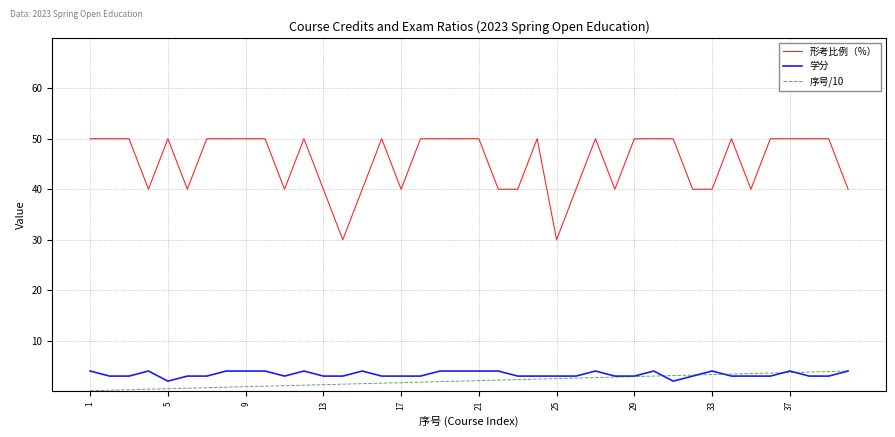

What is the maximum value for 学分?

4.0